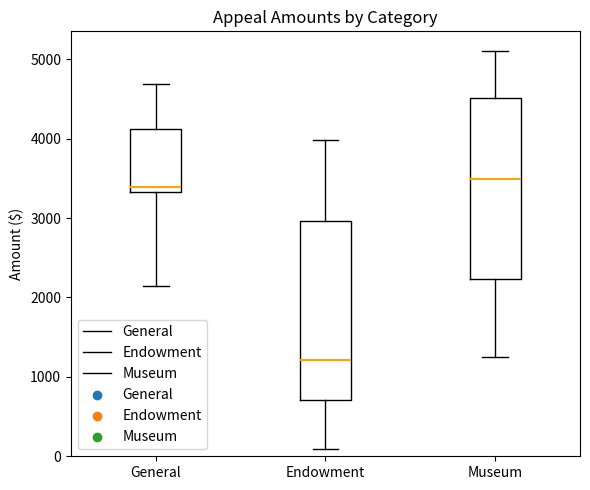

Where does the lower whisker of the box for Endowment end on the y-axis? The values are not printed on the chart, so give them approximately, as read against the axis.

100